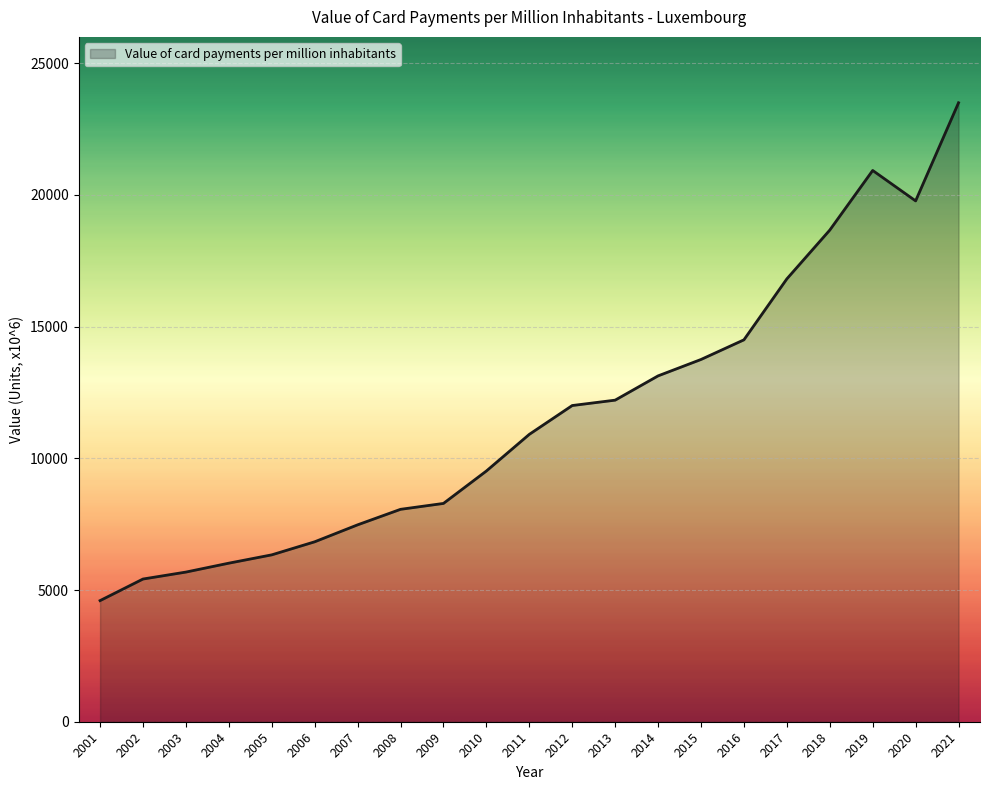

Read the value at 2004.

6019.7